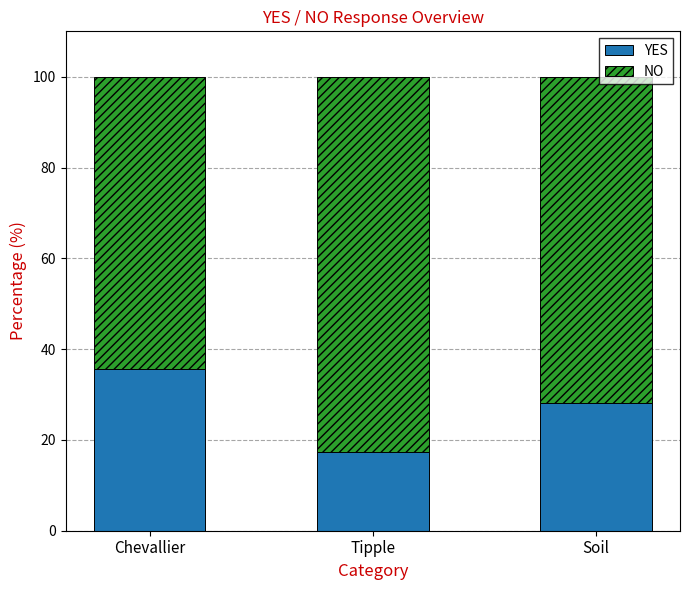

At which label does YES reach its peak?

Chevallier